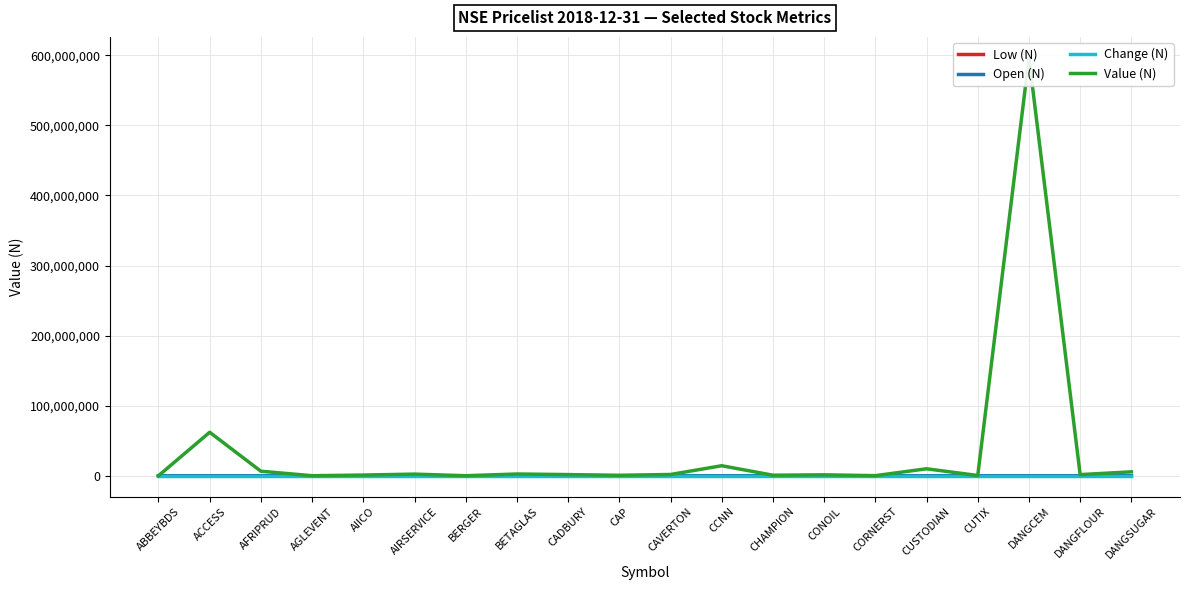

What position from the right is CORNERST?

6